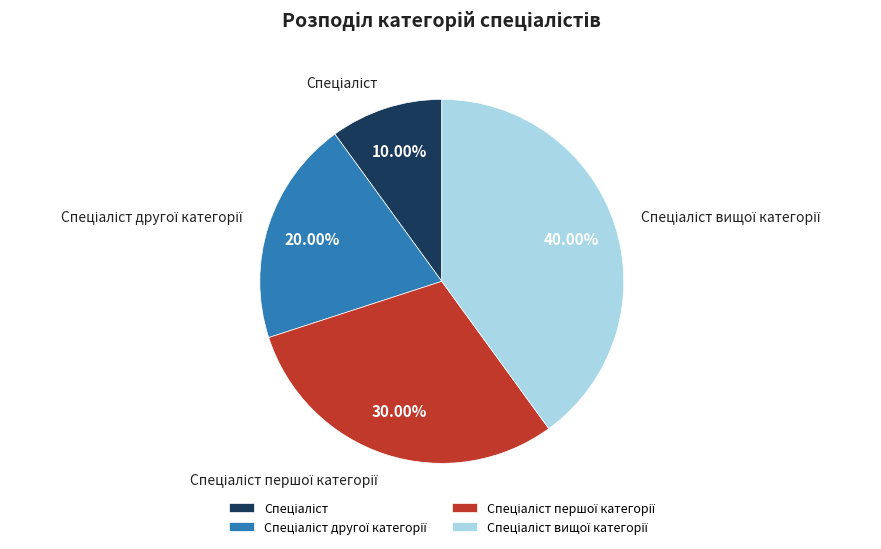

How many slices are in this pie chart?

4